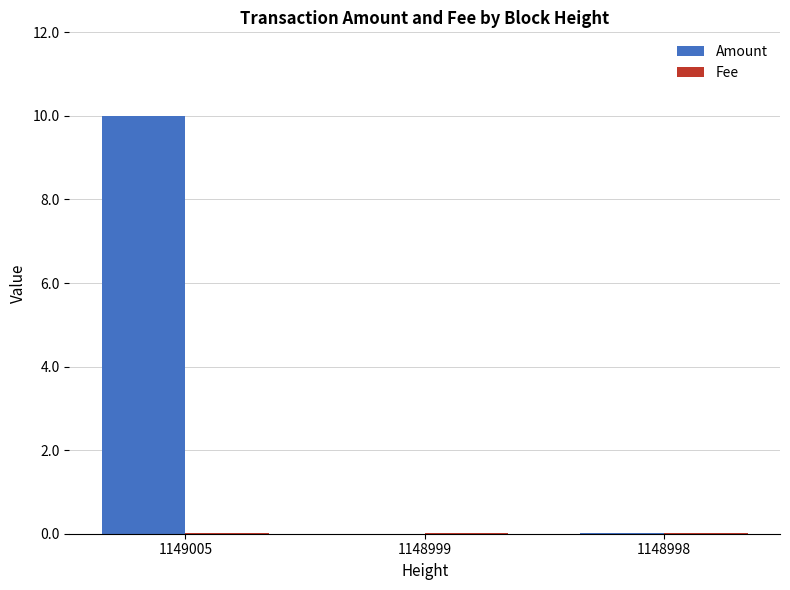

Which series has the largest total across all categories?

Amount